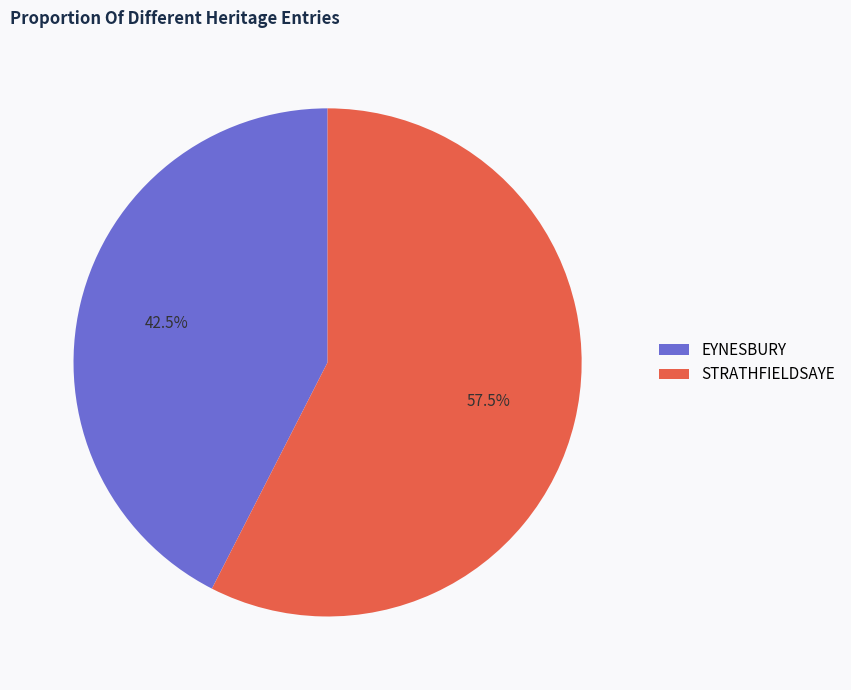

To the nearest percent, what is the combined percentage of EYNESBURY and STRATHFIELDSAYE?

100%